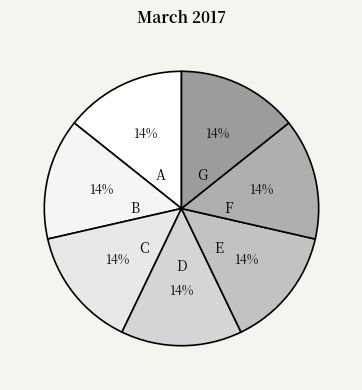

Do D and F together represent more than half of the pie?

No